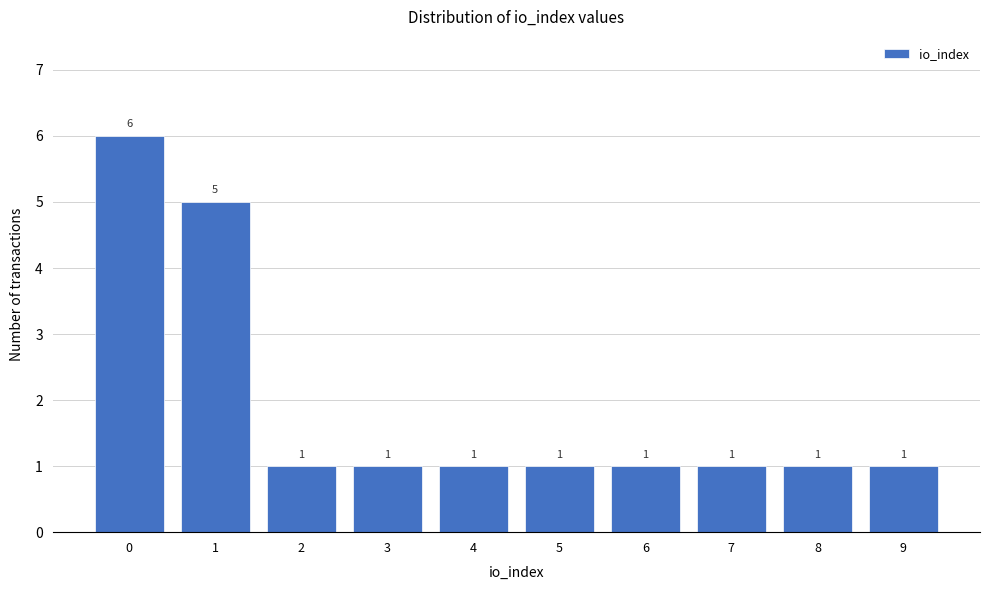

Reading right to left, transcribe all the data shown in this chart.

1	1	1	1	1	1	1	1	5	6